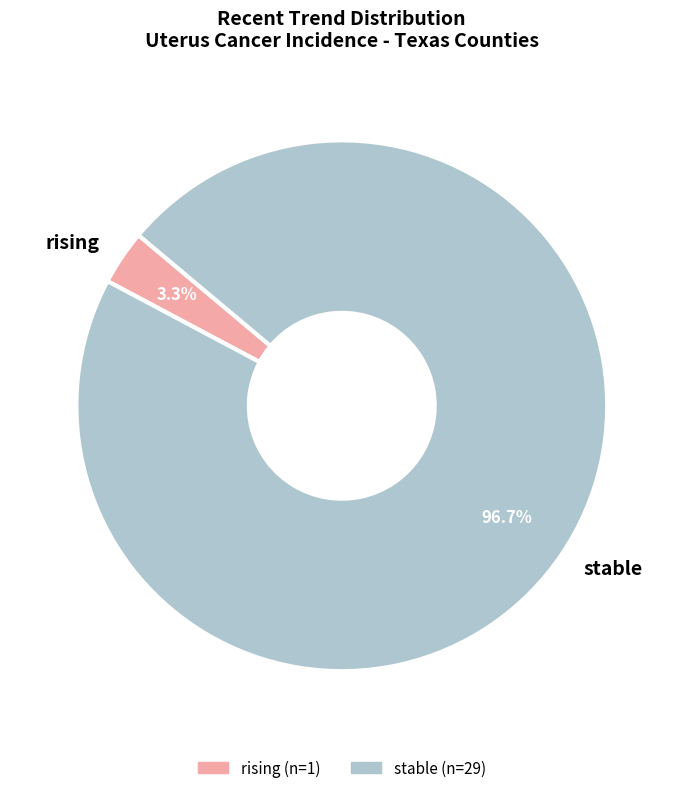

True or false: rising accounts for 20% of the total.

False